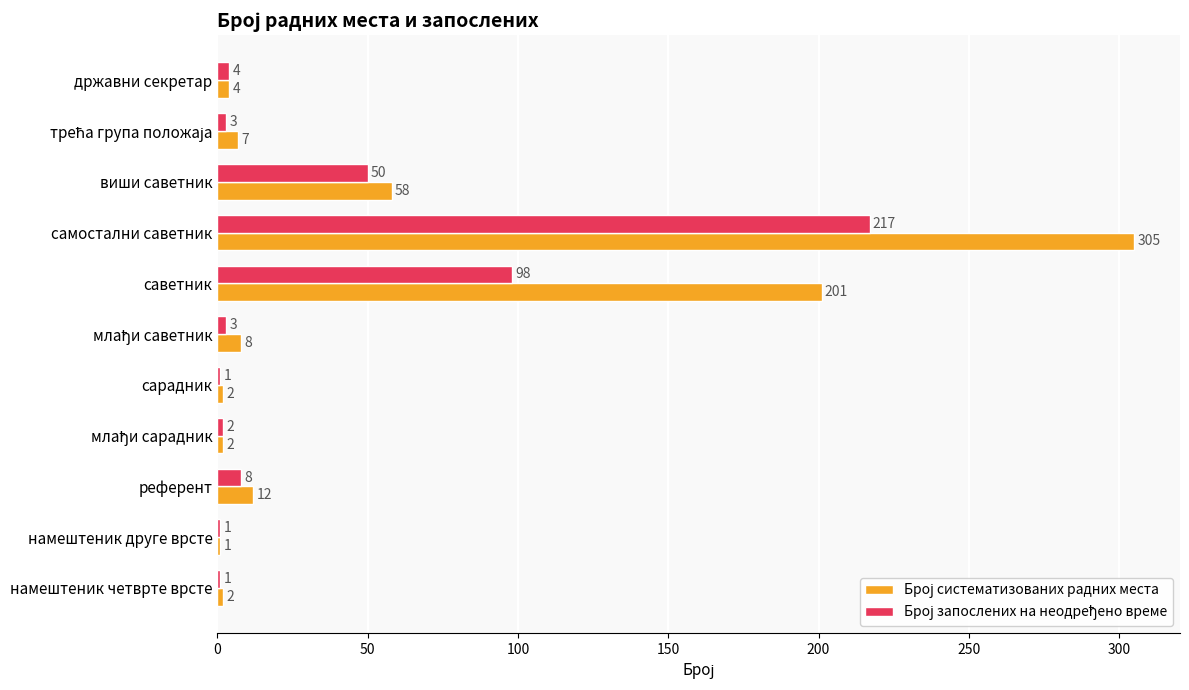

Which label corresponds to the largest value in the chart?

самостални саветник